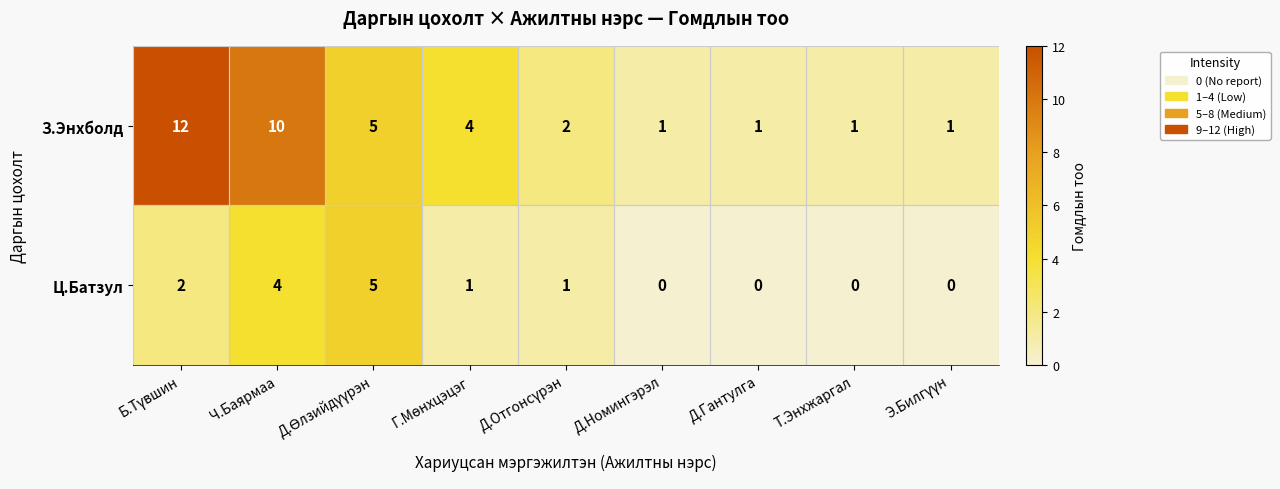

What is the difference between the highest and lowest values at Д.Номингэрэл?

1